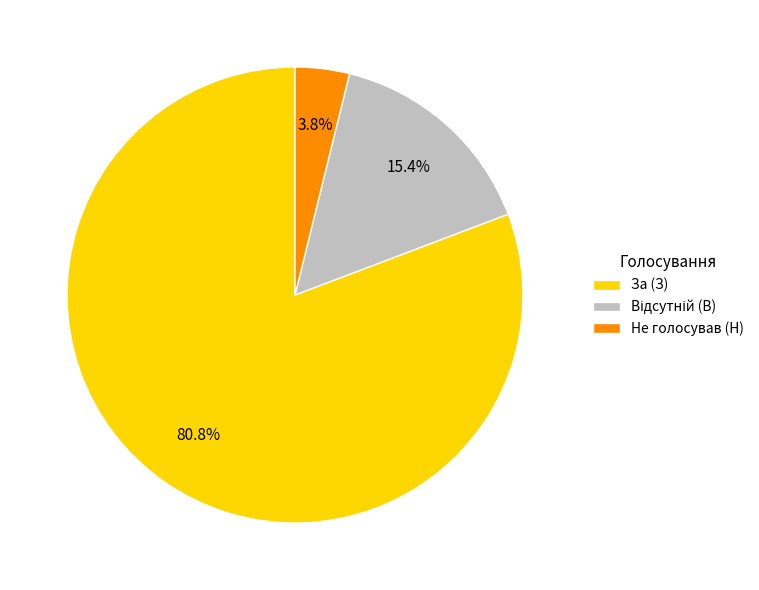

How much of the chart is everything except Не голосував (Н)?

96.2%